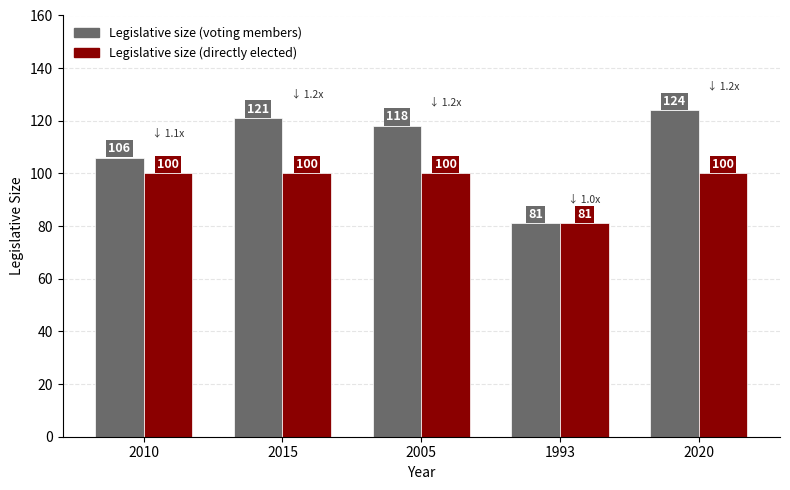

What is the sum of all Legislative size (voting members) values?

550